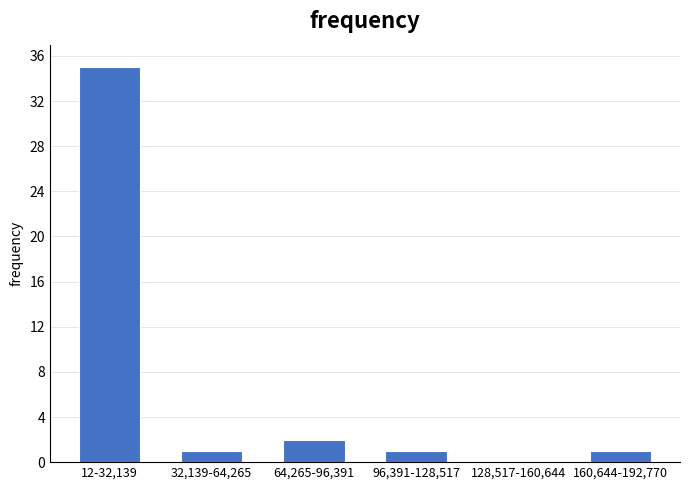

Reading left to right, extract all data points from this chart.

12-32,139=35	32,139-64,265=1	64,265-96,391=2	96,391-128,517=1	128,517-160,644=0	160,644-192,770=1